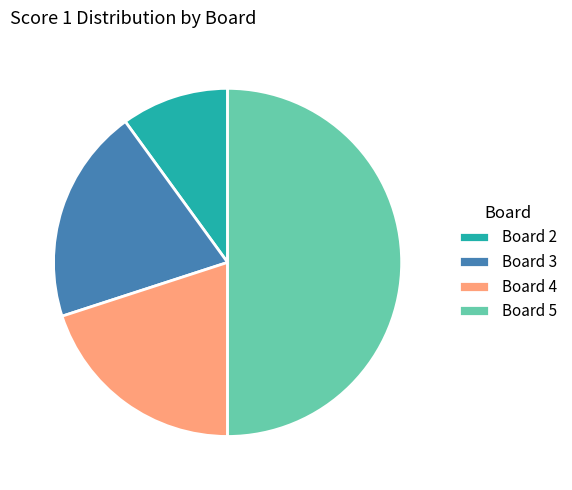

Is the sum of Board 3 and Board 4 greater than half?

No